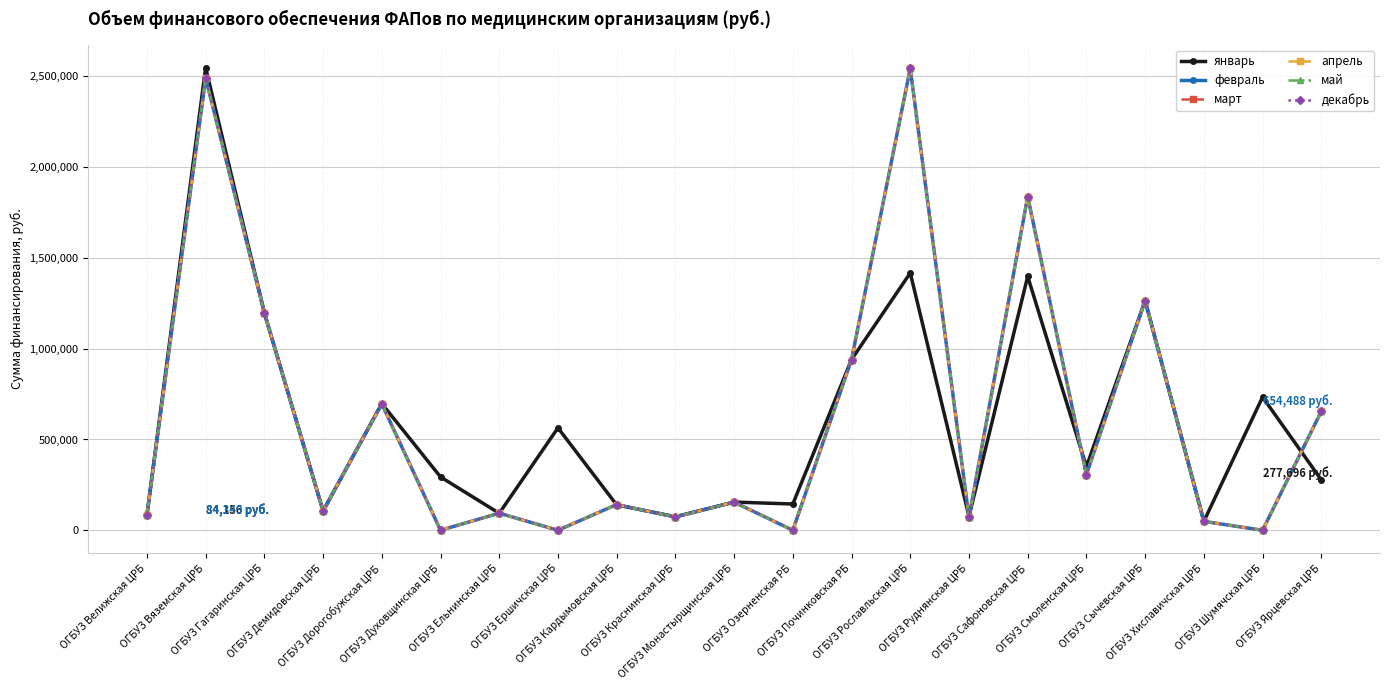

Reading left to right, list all the values displayed in this chart.

январь: ОГБУЗ Велижская ЦРБ=84156.0	ОГБУЗ Вяземская ЦРБ=2547381.4	ОГБУЗ Гагаринская ЦРБ=1197031.8	ОГБУЗ Демидовская ЦРБ=106052.2	ОГБУЗ Дорогобужская ЦРБ=697702.2	ОГБУЗ Духовщинская ЦРБ=293596.6	ОГБУЗ Ельнинская ЦРБ=93408.7	ОГБУЗ Ершичская ЦРБ=563897.6	ОГБУЗ Кардымовская ЦРБ=139660.2	ОГБУЗ Краснинская ЦРБ=74639.8	ОГБУЗ Монастырщинская ЦРБ=155285.4	ОГБУЗ Озерненская РБ=144539.5	ОГБУЗ Починковская РБ=940226.7	ОГБУЗ Рославльская ЦРБ=1417183.5	ОГБУЗ Руднянская ЦРБ=76605.3	ОГБУЗ Сафоновская ЦРБ=1398121.7	ОГБУЗ Смоленская ЦРБ=349658.5	ОГБУЗ Сычевская ЦРБ=1264729.8	ОГБУЗ Хиславичская ЦРБ=48798.0	ОГБУЗ Шумячская ЦРБ=733707.8	ОГБУЗ Ярцевская ЦРБ=277695.8
февраль: ОГБУЗ Велижская ЦРБ=84348.6	ОГБУЗ Вяземская ЦРБ=2490359.6	ОГБУЗ Гагаринская ЦРБ=1197118.5	ОГБУЗ Демидовская ЦРБ=106210.3	ОГБУЗ Дорогобужская ЦРБ=696096.3	ОГБУЗ Духовщинская ЦРБ=0.0	ОГБУЗ Ельнинская ЦРБ=94038.1	ОГБУЗ Ершичская ЦРБ=0.0	ОГБУЗ Кардымовская ЦРБ=141541.0	ОГБУЗ Краснинская ЦРБ=72961.5	ОГБУЗ Монастырщинская ЦРБ=154958.9	ОГБУЗ Озерненская РБ=0.0	ОГБУЗ Починковская РБ=940272.1	ОГБУЗ Рославльская ЦРБ=2543647.2	ОГБУЗ Руднянская ЦРБ=70865.2	ОГБУЗ Сафоновская ЦРБ=1838000.5	ОГБУЗ Смоленская ЦРБ=306510.4	ОГБУЗ Сычевская ЦРБ=1265086.2	ОГБУЗ Хиславичская ЦРБ=49048.6	ОГБУЗ Шумячская ЦРБ=0.0	ОГБУЗ Ярцевская ЦРБ=654487.8
март: ОГБУЗ Велижская ЦРБ=84348.6	ОГБУЗ Вяземская ЦРБ=2490359.6	ОГБУЗ Гагаринская ЦРБ=1197118.5	ОГБУЗ Демидовская ЦРБ=106210.3	ОГБУЗ Дорогобужская ЦРБ=696096.3	ОГБУЗ Духовщинская ЦРБ=0.0	ОГБУЗ Ельнинская ЦРБ=94038.1	ОГБУЗ Ершичская ЦРБ=0.0	ОГБУЗ Кардымовская ЦРБ=141541.0	ОГБУЗ Краснинская ЦРБ=72961.5	ОГБУЗ Монастырщинская ЦРБ=154958.9	ОГБУЗ Озерненская РБ=0.0	ОГБУЗ Починковская РБ=940272.1	ОГБУЗ Рославльская ЦРБ=2543647.2	ОГБУЗ Руднянская ЦРБ=70865.2	ОГБУЗ Сафоновская ЦРБ=1838000.5	ОГБУЗ Смоленская ЦРБ=306510.4	ОГБУЗ Сычевская ЦРБ=1265086.2	ОГБУЗ Хиславичская ЦРБ=49048.6	ОГБУЗ Шумячская ЦРБ=0.0	ОГБУЗ Ярцевская ЦРБ=654487.8
апрель: ОГБУЗ Велижская ЦРБ=84348.6	ОГБУЗ Вяземская ЦРБ=2490359.6	ОГБУЗ Гагаринская ЦРБ=1197118.5	ОГБУЗ Демидовская ЦРБ=106210.3	ОГБУЗ Дорогобужская ЦРБ=696096.3	ОГБУЗ Духовщинская ЦРБ=0.0	ОГБУЗ Ельнинская ЦРБ=94038.1	ОГБУЗ Ершичская ЦРБ=0.0	ОГБУЗ Кардымовская ЦРБ=141541.0	ОГБУЗ Краснинская ЦРБ=72961.5	ОГБУЗ Монастырщинская ЦРБ=154958.9	ОГБУЗ Озерненская РБ=0.0	ОГБУЗ Починковская РБ=940272.1	ОГБУЗ Рославльская ЦРБ=2543647.2	ОГБУЗ Руднянская ЦРБ=70865.2	ОГБУЗ Сафоновская ЦРБ=1838000.5	ОГБУЗ Смоленская ЦРБ=306510.4	ОГБУЗ Сычевская ЦРБ=1265086.2	ОГБУЗ Хиславичская ЦРБ=49048.6	ОГБУЗ Шумячская ЦРБ=0.0	ОГБУЗ Ярцевская ЦРБ=654487.8
май: ОГБУЗ Велижская ЦРБ=84348.6	ОГБУЗ Вяземская ЦРБ=2490359.6	ОГБУЗ Гагаринская ЦРБ=1197118.5	ОГБУЗ Демидовская ЦРБ=106210.3	ОГБУЗ Дорогобужская ЦРБ=696096.3	ОГБУЗ Духовщинская ЦРБ=0.0	ОГБУЗ Ельнинская ЦРБ=94038.1	ОГБУЗ Ершичская ЦРБ=0.0	ОГБУЗ Кардымовская ЦРБ=141541.0	ОГБУЗ Краснинская ЦРБ=72961.5	ОГБУЗ Монастырщинская ЦРБ=154958.9	ОГБУЗ Озерненская РБ=0.0	ОГБУЗ Починковская РБ=940272.1	ОГБУЗ Рославльская ЦРБ=2543647.2	ОГБУЗ Руднянская ЦРБ=70865.2	ОГБУЗ Сафоновская ЦРБ=1838000.5	ОГБУЗ Смоленская ЦРБ=306510.4	ОГБУЗ Сычевская ЦРБ=1265086.2	ОГБУЗ Хиславичская ЦРБ=49048.6	ОГБУЗ Шумячская ЦРБ=0.0	ОГБУЗ Ярцевская ЦРБ=654487.8
декабрь: ОГБУЗ Велижская ЦРБ=84348.7	ОГБУЗ Вяземская ЦРБ=2490359.6	ОГБУЗ Гагаринская ЦРБ=1197118.5	ОГБУЗ Демидовская ЦРБ=106210.4	ОГБУЗ Дорогобужская ЦРБ=696096.3	ОГБУЗ Духовщинская ЦРБ=0.0	ОГБУЗ Ельнинская ЦРБ=94038.1	ОГБУЗ Ершичская ЦРБ=0.0	ОГБУЗ Кардымовская ЦРБ=141541.0	ОГБУЗ Краснинская ЦРБ=72961.5	ОГБУЗ Монастырщинская ЦРБ=154958.9	ОГБУЗ Озерненская РБ=0.0	ОГБУЗ Починковская РБ=940272.1	ОГБУЗ Рославльская ЦРБ=2543647.3	ОГБУЗ Руднянская ЦРБ=70865.2	ОГБУЗ Сафоновская ЦРБ=1838000.5	ОГБУЗ Смоленская ЦРБ=306510.4	ОГБУЗ Сычевская ЦРБ=1265086.2	ОГБУЗ Хиславичская ЦРБ=49048.6	ОГБУЗ Шумячская ЦРБ=0.0	ОГБУЗ Ярцевская ЦРБ=654487.8